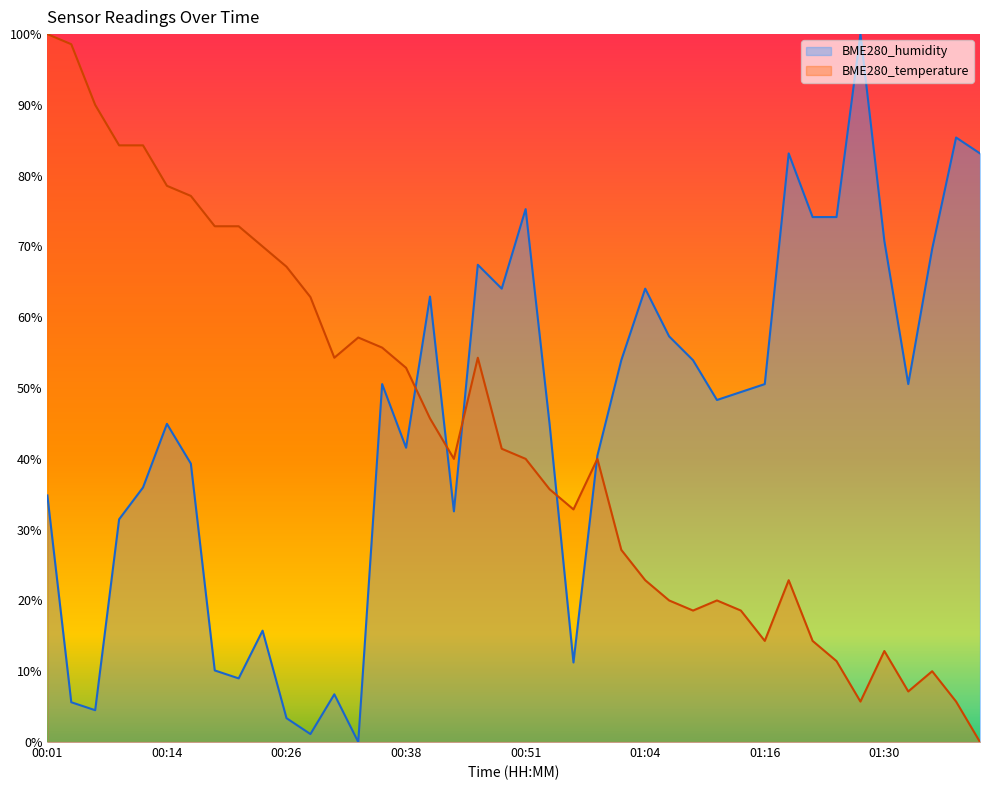

Where is the first local minimum for BME280_humidity?

00:06